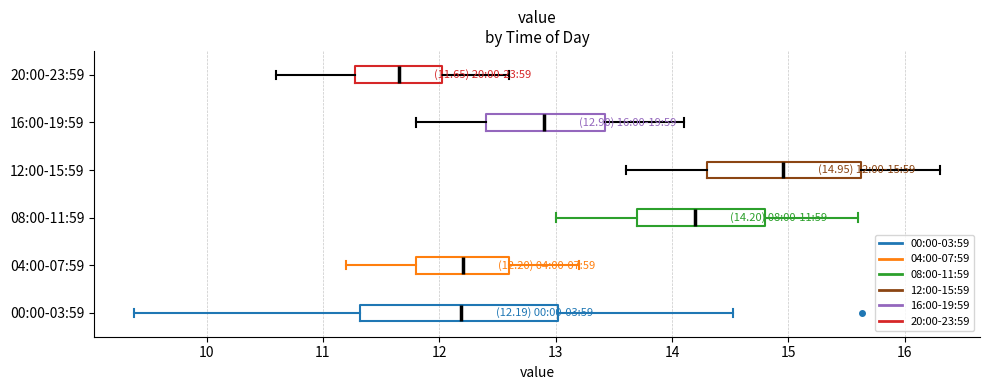

Which box is the widest, from its left edge to its right edge?

00:00-03:59